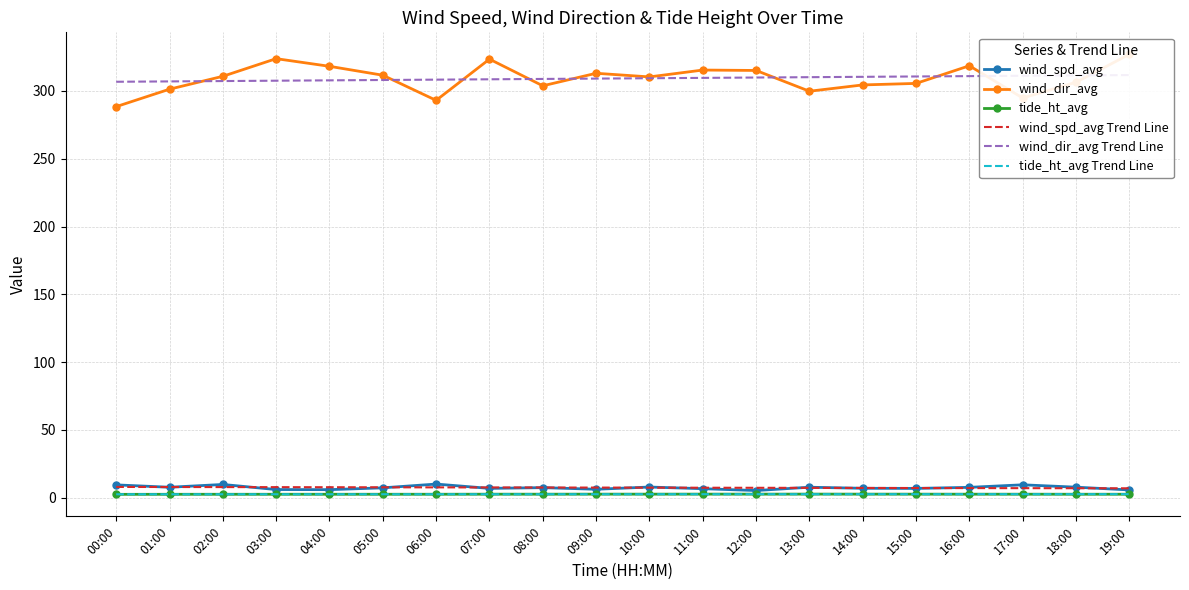

What is the maximum value shown in the chart?

327.0